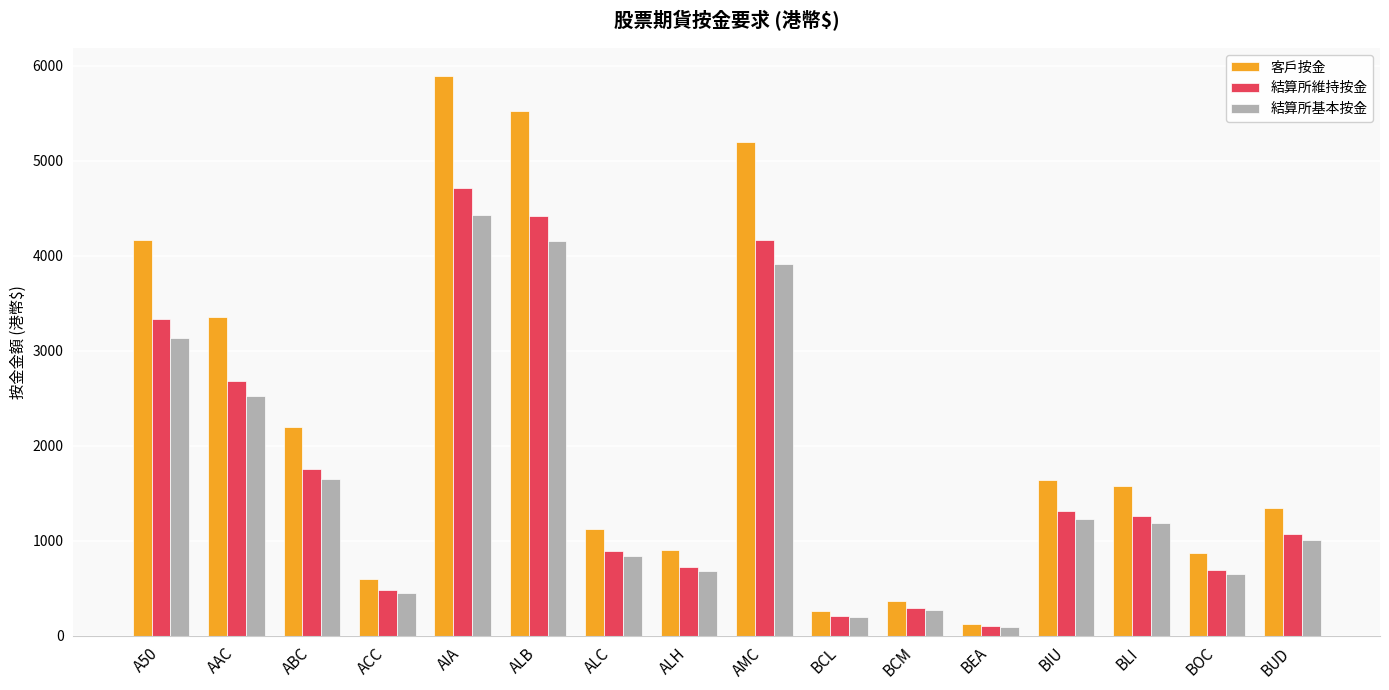

What is the value of the 結算所維持按金 bar at the 16th from the left?

1074